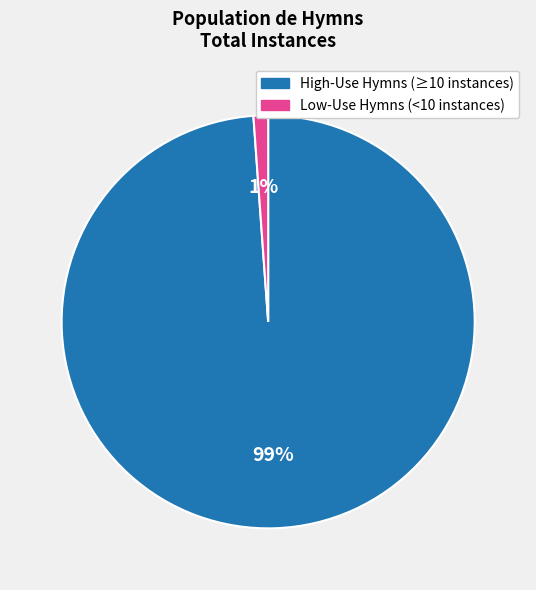

Rank the categories by value from lowest to highest.

Low-Use Hymns (<10 instances), High-Use Hymns (≥10 instances)